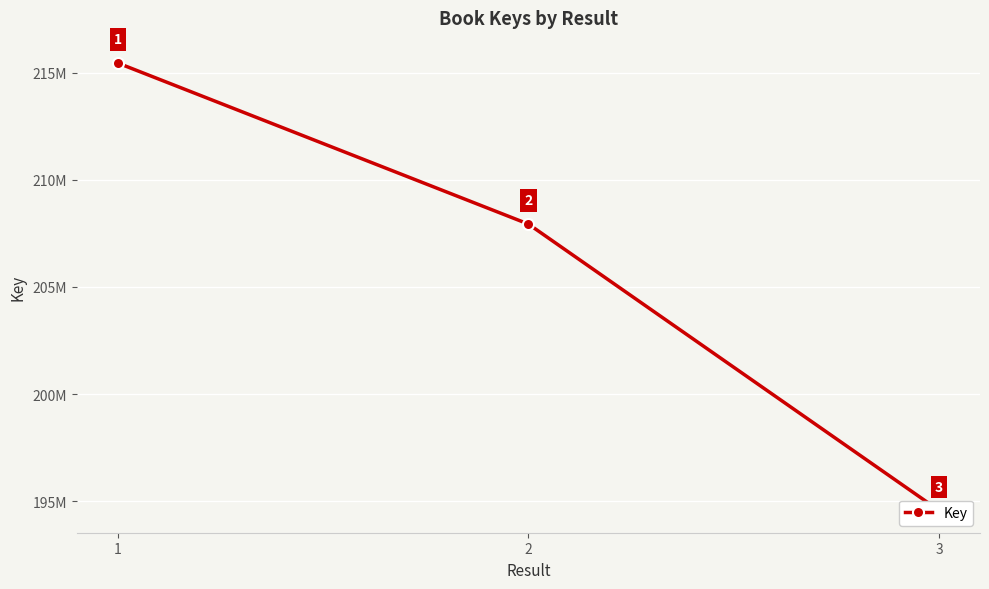

Reading right to left, what are all the values shown in this chart?

3=194575503	2=207930911	1=215442738